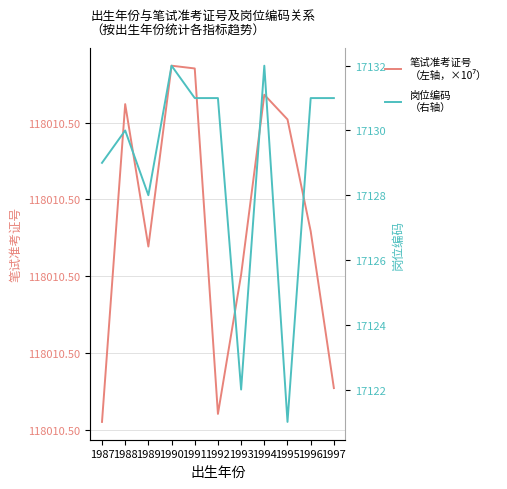

How many interior local peaks does the 笔试准考证号
（左轴，×10⁷） series have?

3